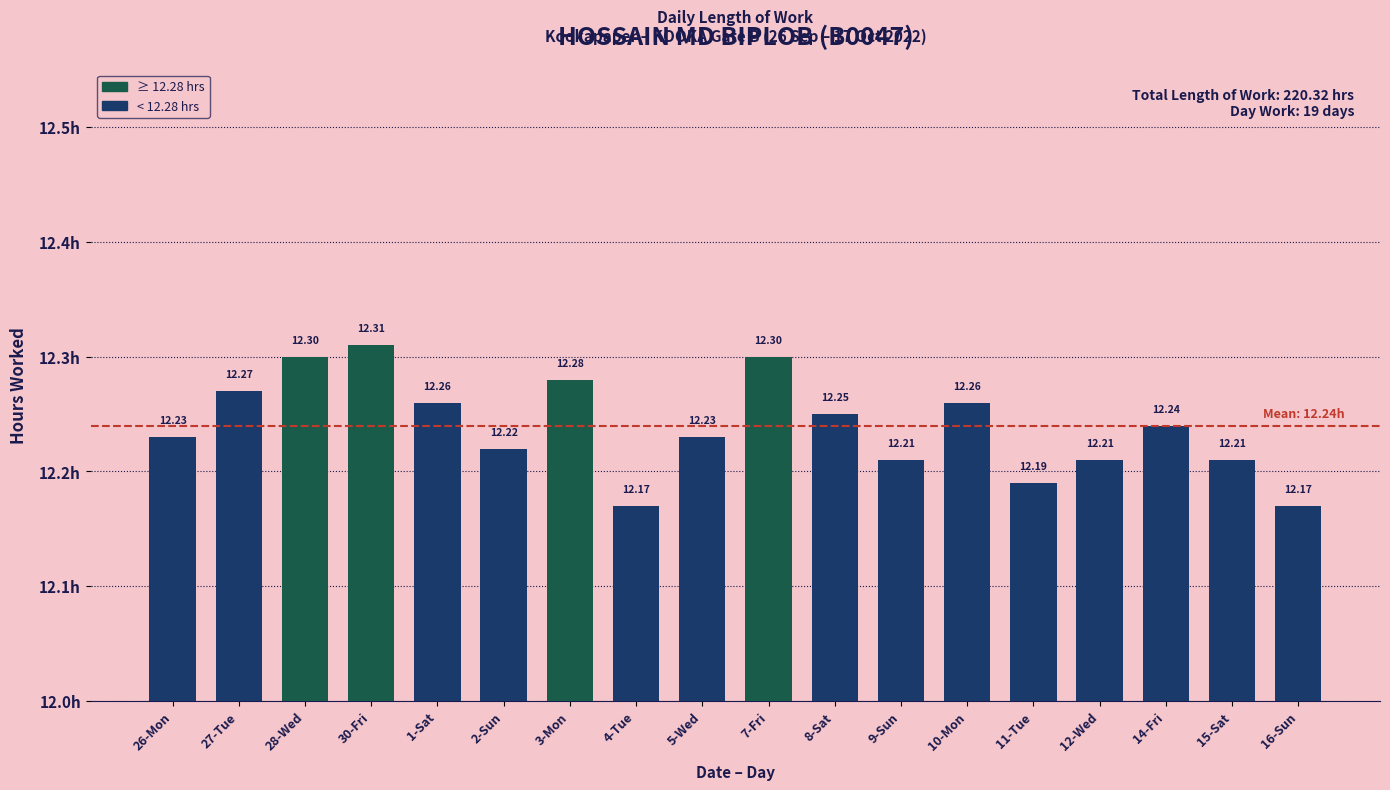

True or false: the data shows 8.5 at 26-Mon.

False